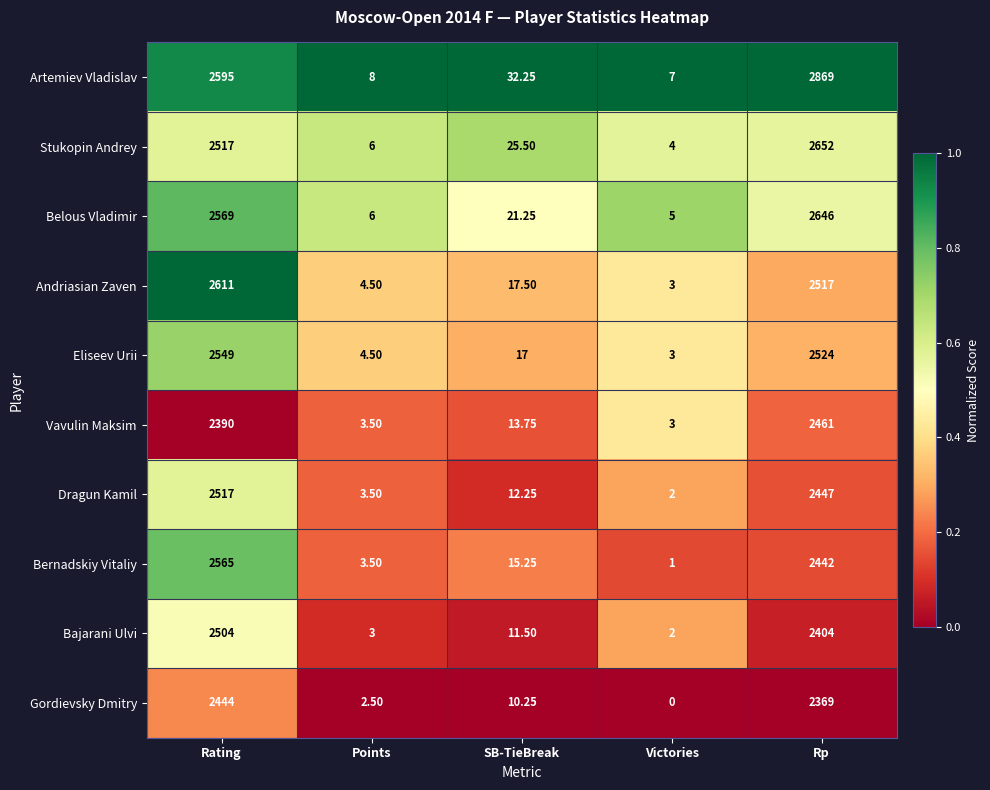

At which label is Bernadskiy Vitaliy closest to 1283?

Rp